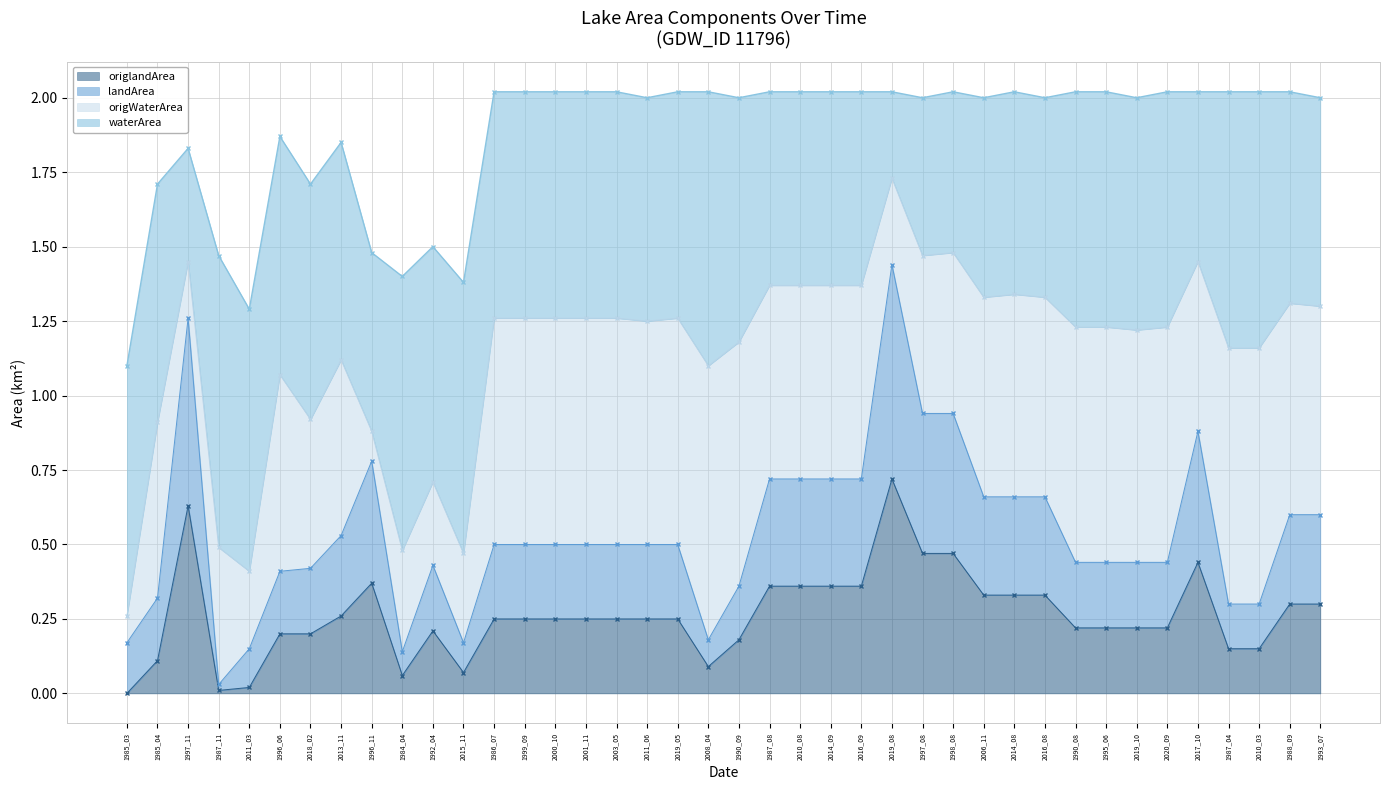

In origlandArea, how many points are lower than both neighbors (excluding endpoints)?

4